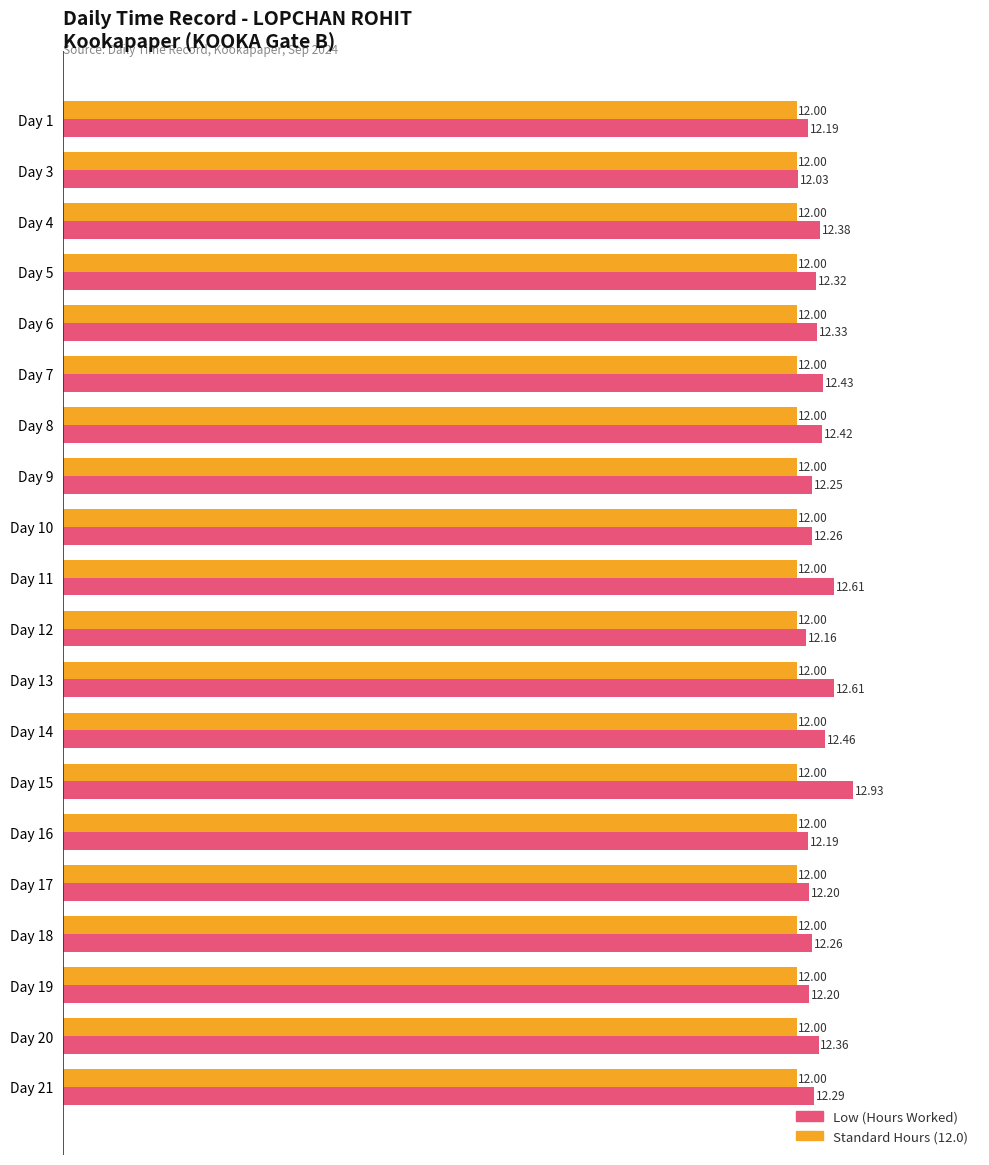

At how many categories does at least one series exceed 12?

20